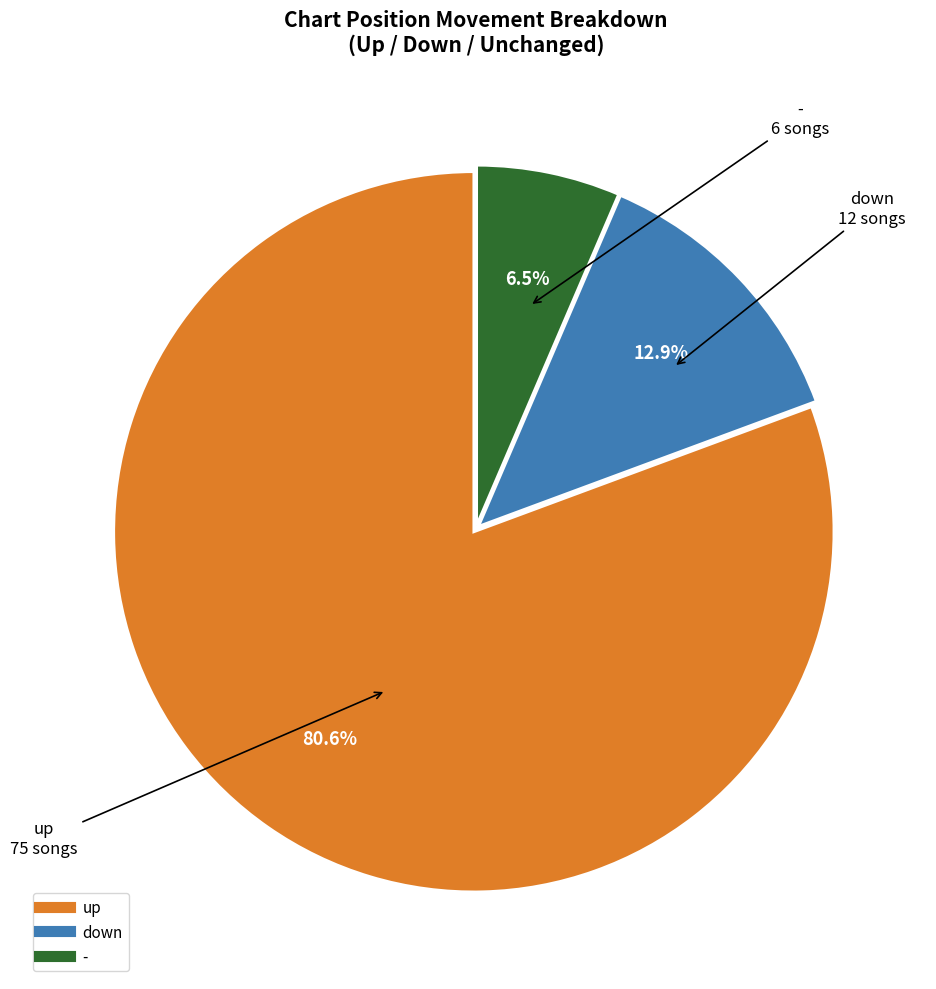

Rank the categories by value from lowest to highest.

-, down, up